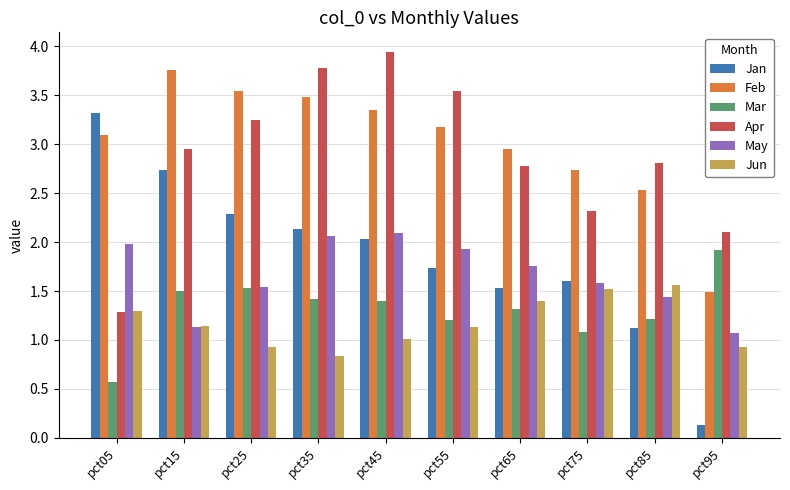

How many groups of bars are there?

10